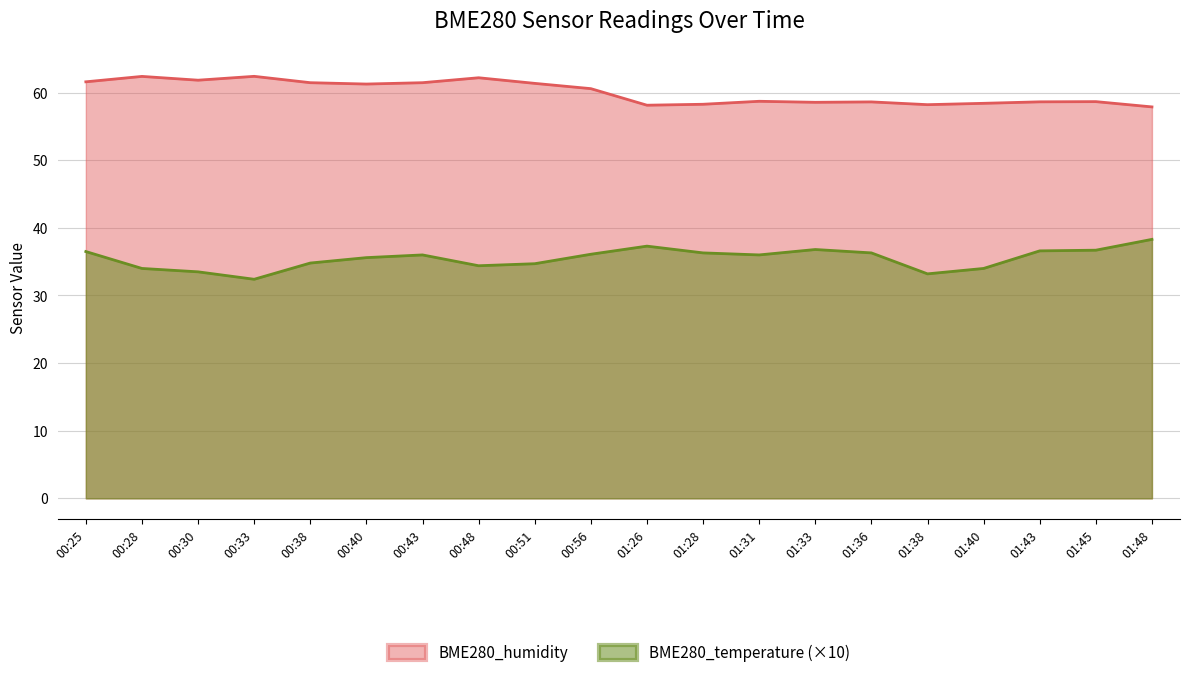

At which label does BME280_temperature first exceed 36?

00:25